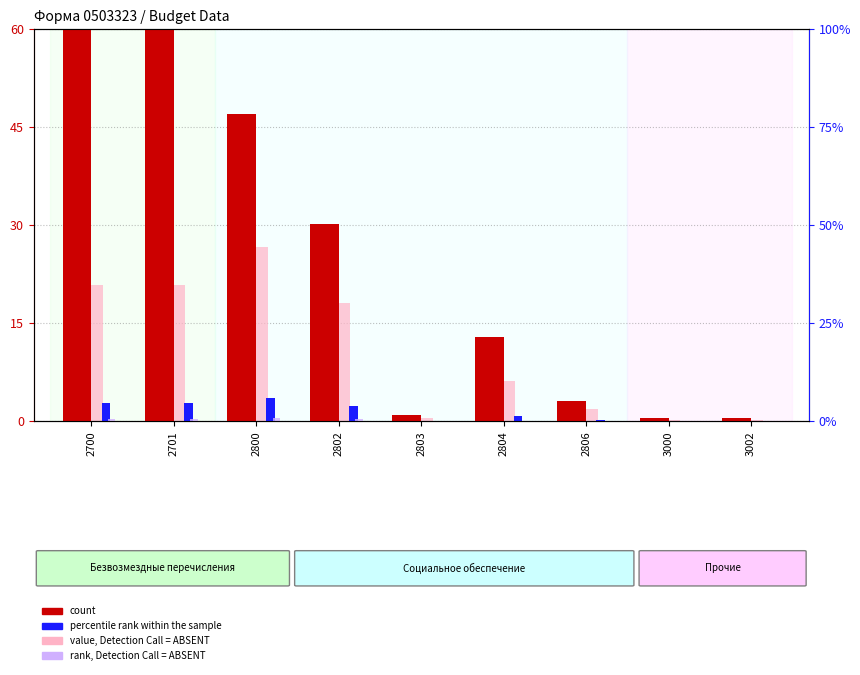

How many values in the value, Detection Call = ABSENT series are below 6?

4